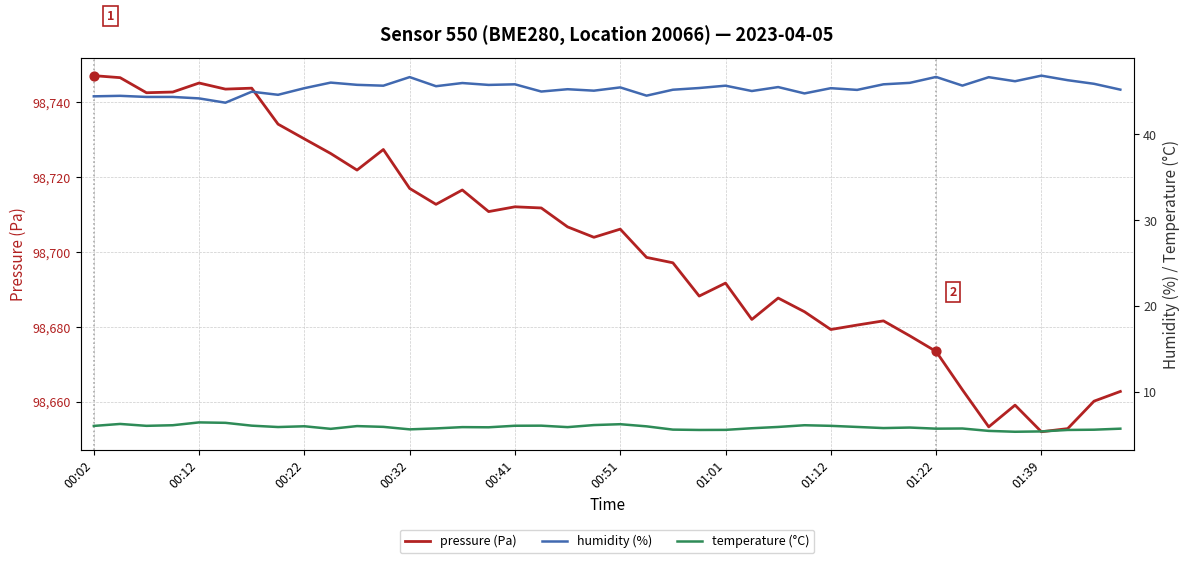

At how many categories does at least one series exceed 34869?

40